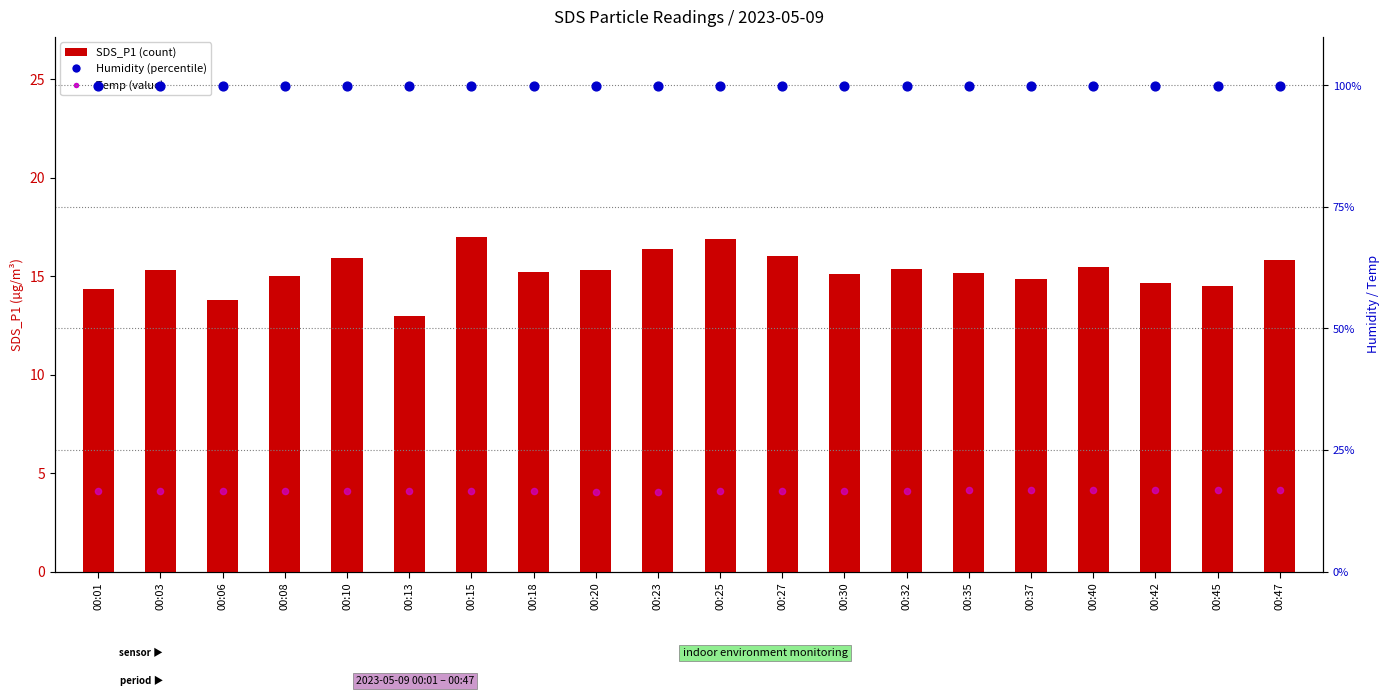

At which category is the sum across all series the highest?

00:15